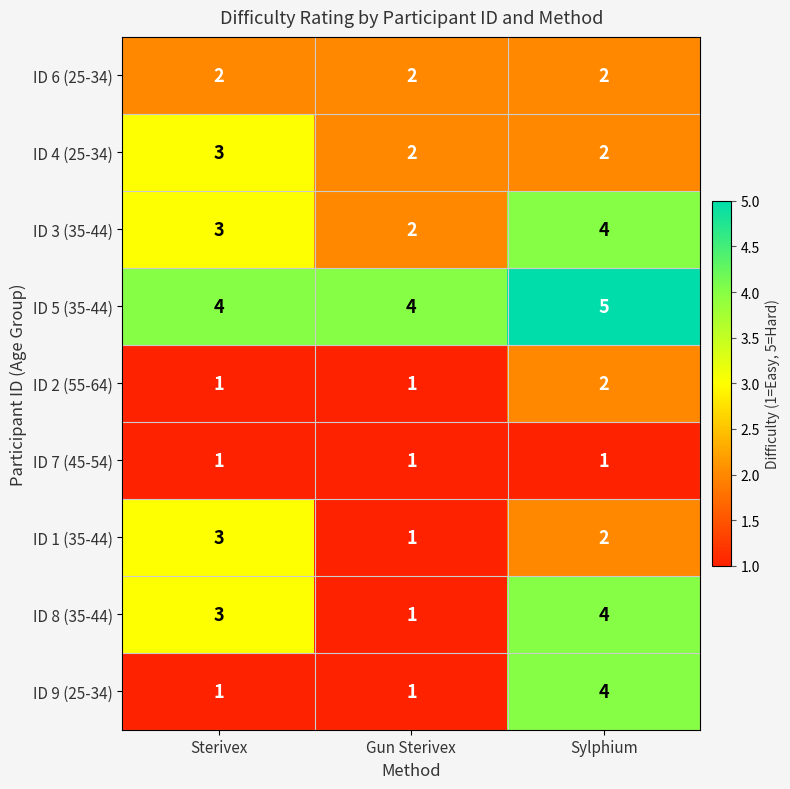

Reading left to right, extract all data points from this chart.

ID 6 (25-34): 2	2	2
ID 4 (25-34): 3	2	2
ID 3 (35-44): 3	2	4
ID 5 (35-44): 4	4	5
ID 2 (55-64): 1	1	2
ID 7 (45-54): 1	1	1
ID 1 (35-44): 3	1	2
ID 8 (35-44): 3	1	4
ID 9 (25-34): 1	1	4